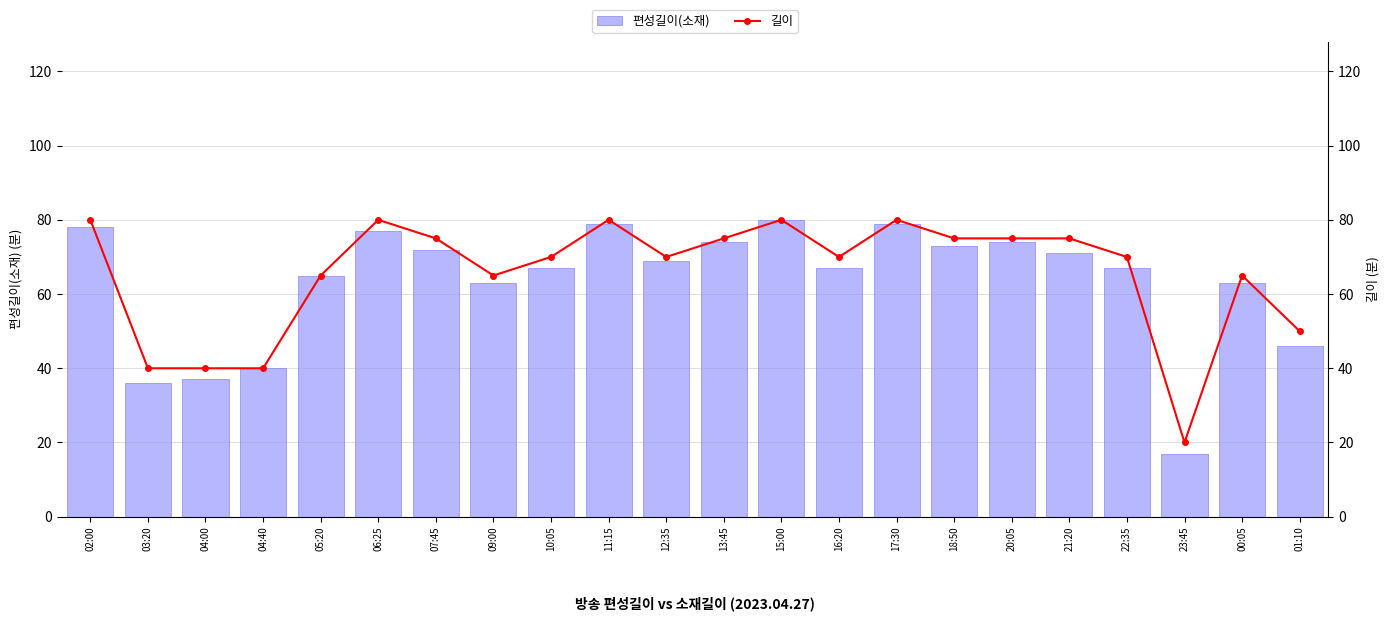

Rank the series by their maximum value, from lowest to highest.

편성길이(소재), 길이